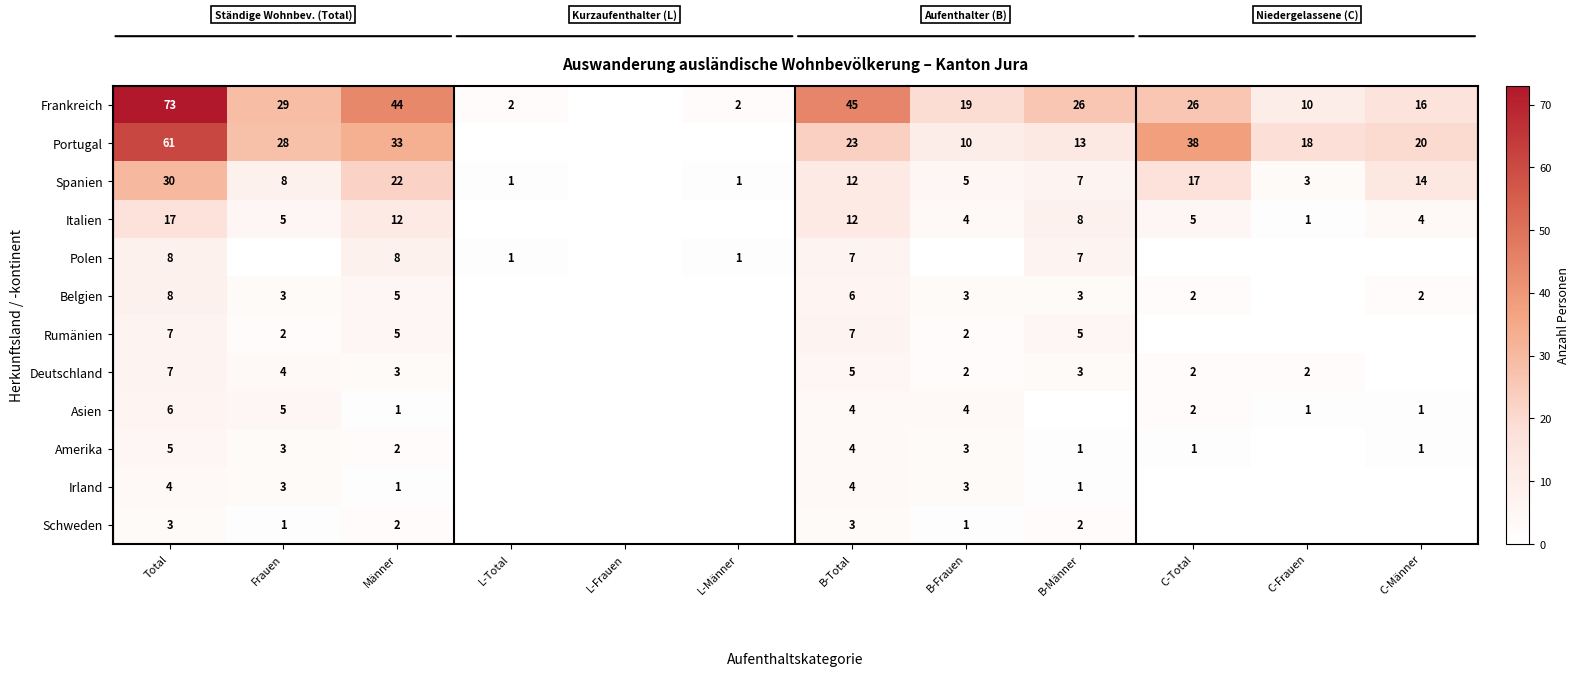

Is the value of Polen at B-Total greater than the value of Asien at B-Total?

Yes